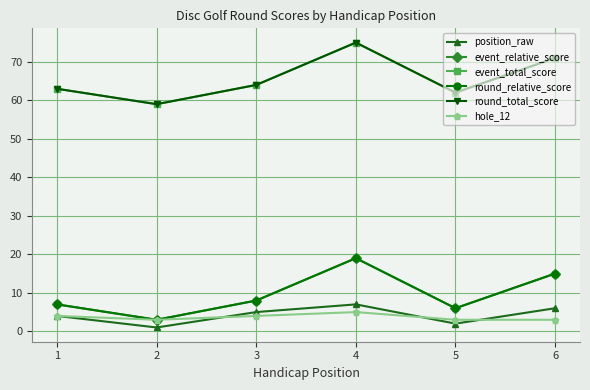

What is the value of the round_total_score point at the 3rd from the left?

64